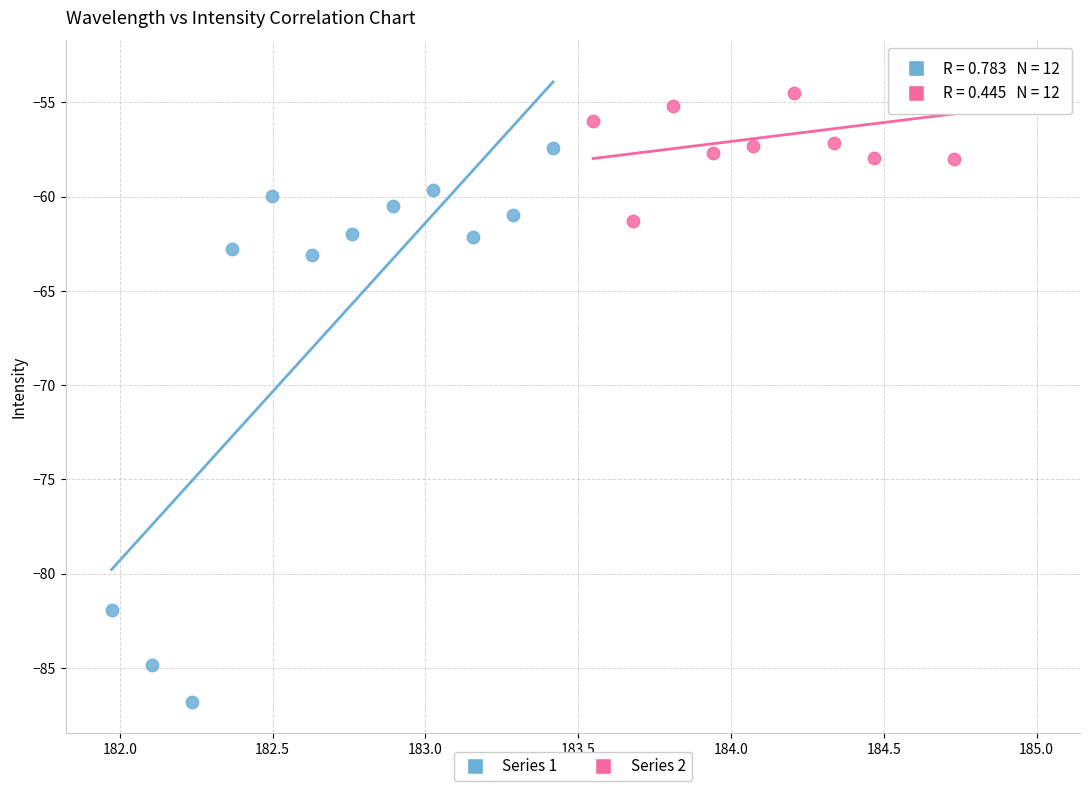

Which series contains the highest Y value?

Series 2